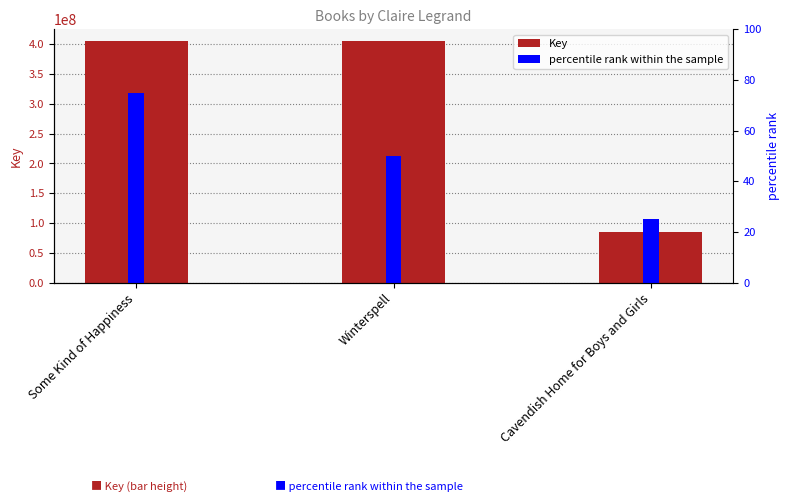

Reading right to left, list all the values displayed in this chart.

Key: Cavendish Home for Boys and Girls=85439705	Winterspell=404946804	Some Kind of Happiness=404955678
percentile rank within the sample: Cavendish Home for Boys and Girls=25	Winterspell=50	Some Kind of Happiness=75